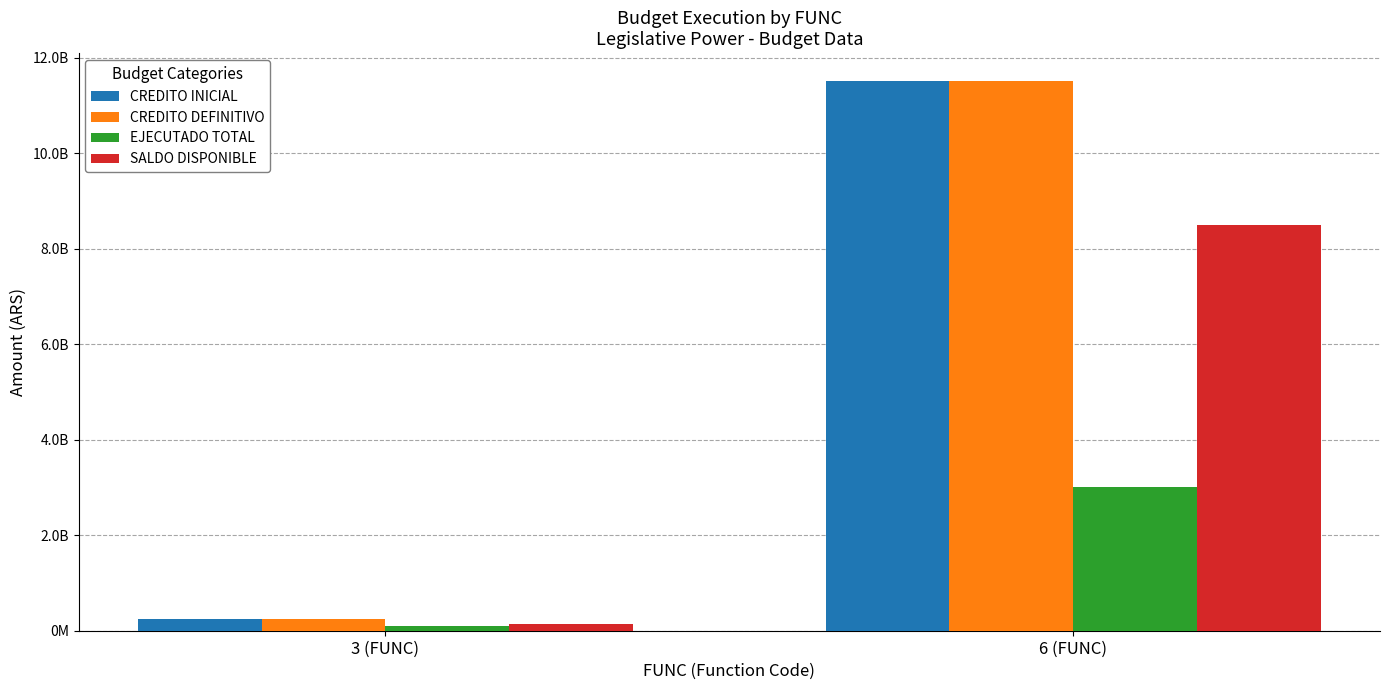

Is it true that CREDITO DEFINITIVO equals 11515916113.0 at 6 (FUNC)?

True